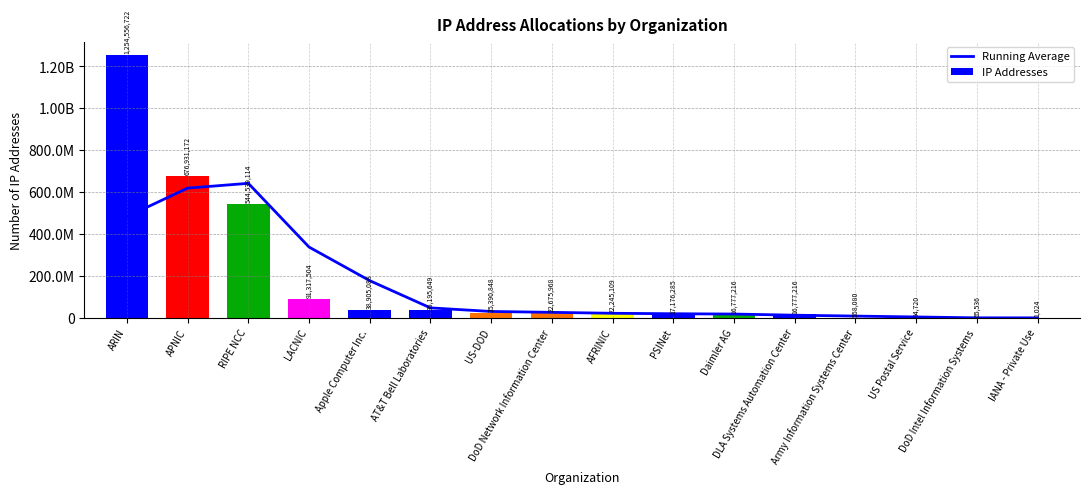

At which label is Running Average closest to 320938224?

LACNIC